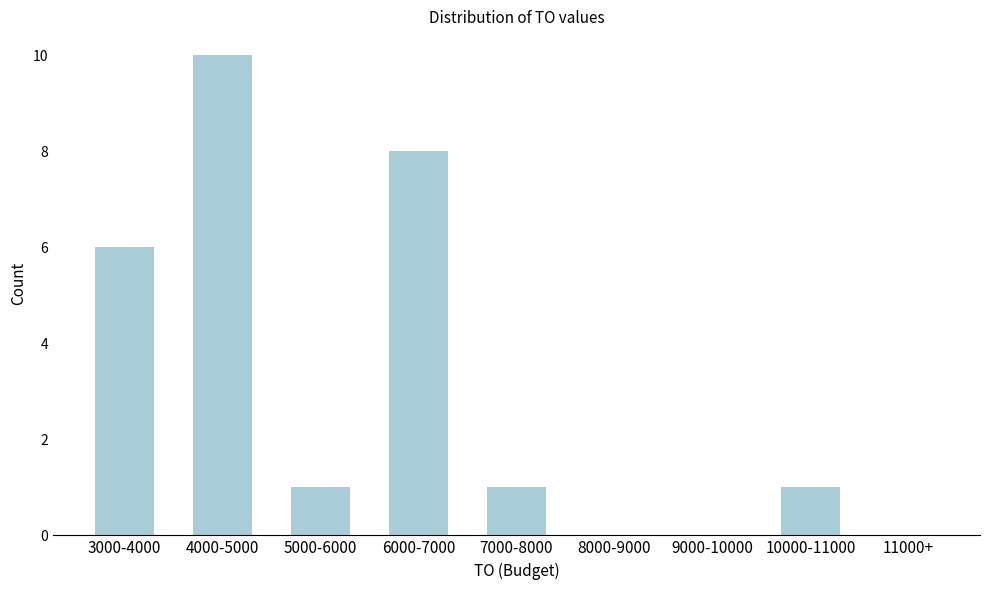

Reading left to right, transcribe all the data shown in this chart.

3000-4000=6	4000-5000=10	5000-6000=1	6000-7000=8	7000-8000=1	8000-9000=0	9000-10000=0	10000-11000=1	11000+=0